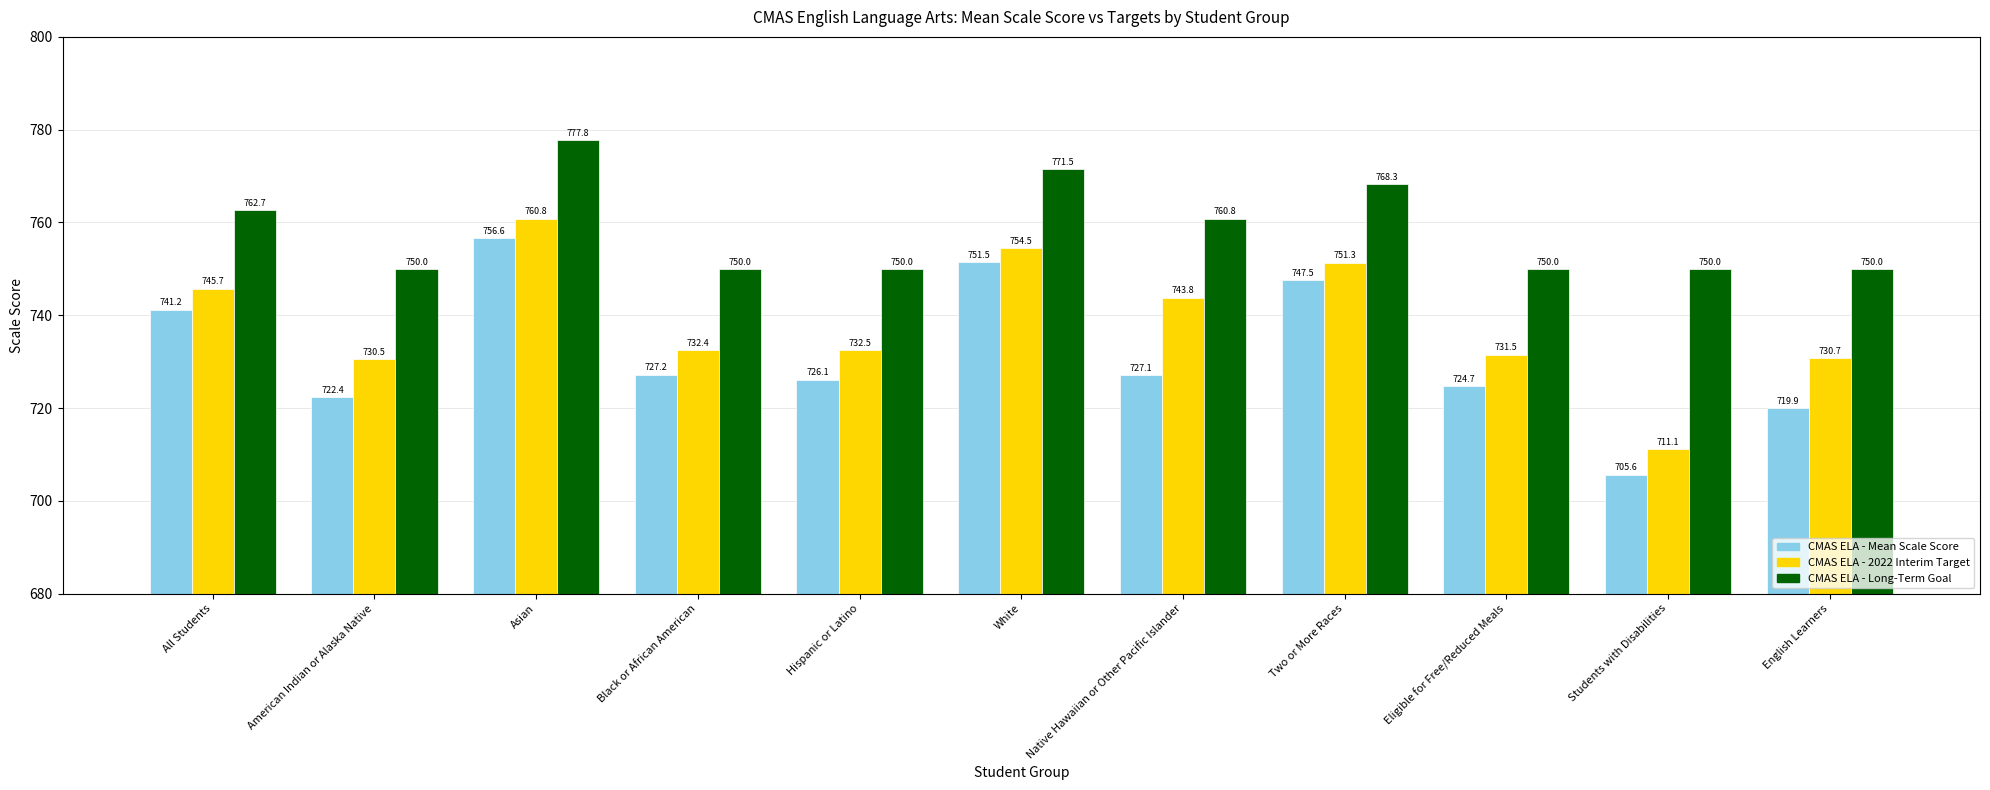

How many data points in CMAS ELA - Mean Scale Score are less than 727?

5